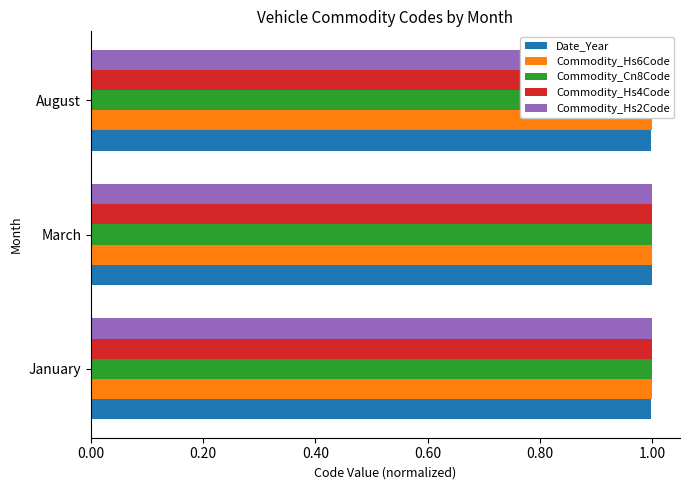

What is the sum of all Commodity_Hs6Code values?

3.0